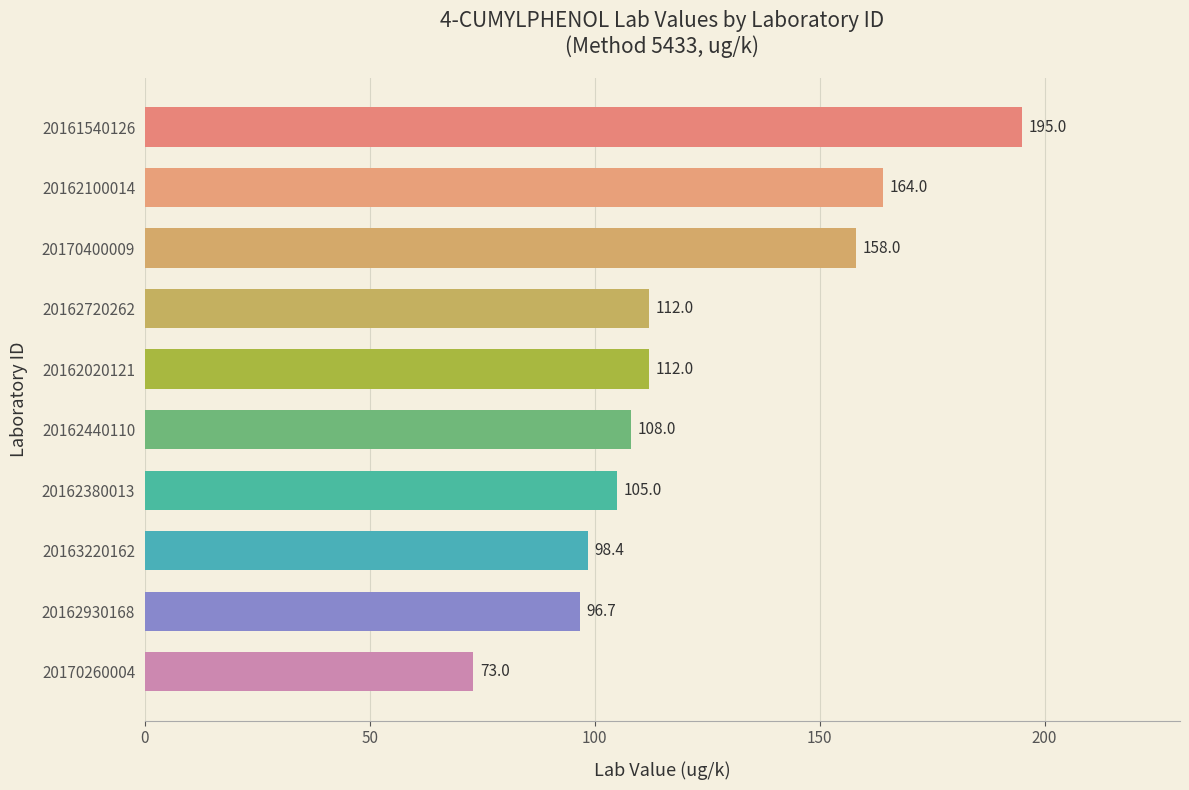

What is the ratio of the value at 20170260004 to the value at 20161540126?

0.4